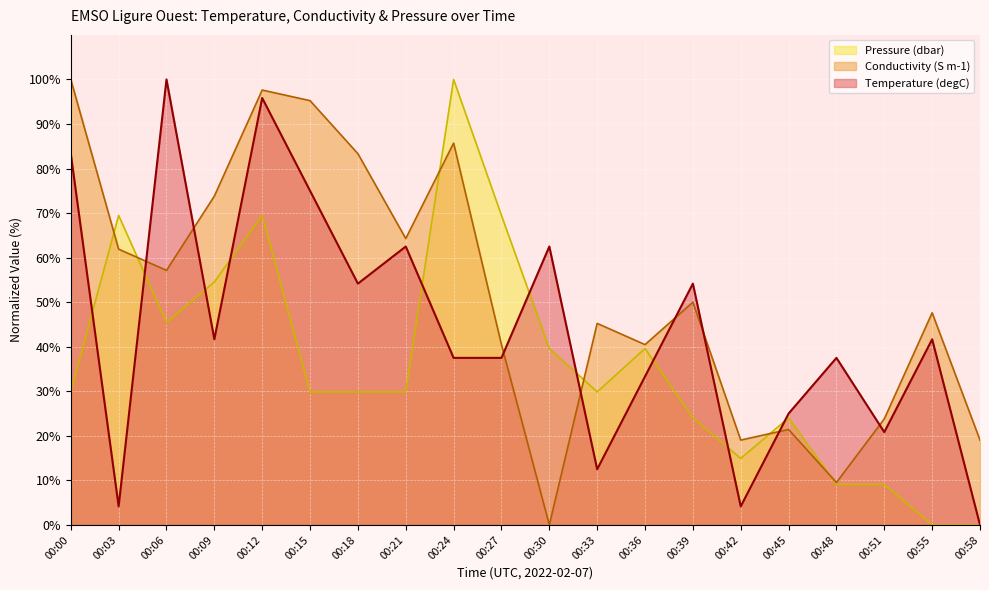

What is the approximate value of Temperature (degC) at 00:24?

37.5